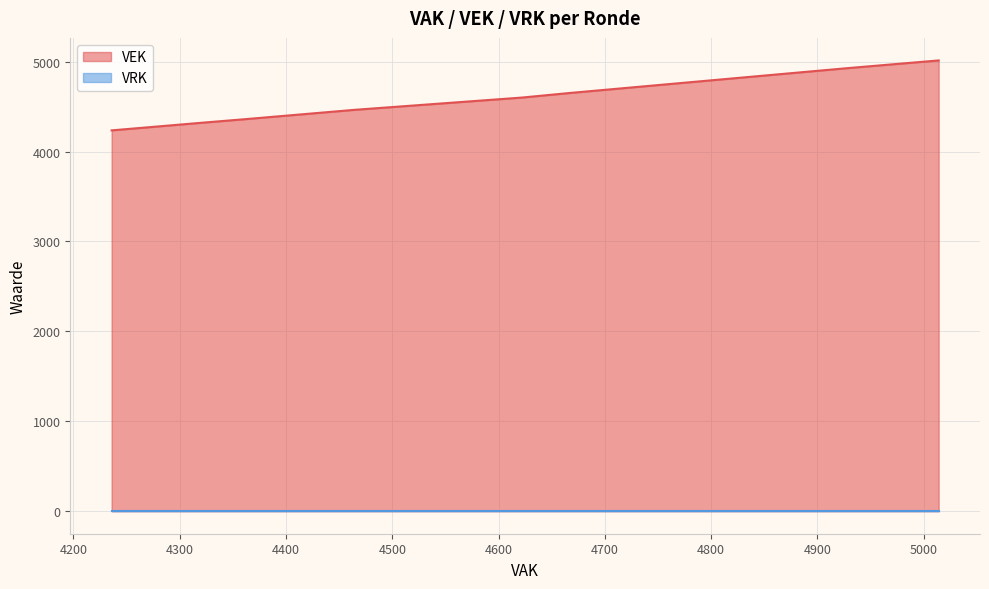

The value of VRK at 2019 1ste aanpassing goedgekeurd is 0. True or false?

True